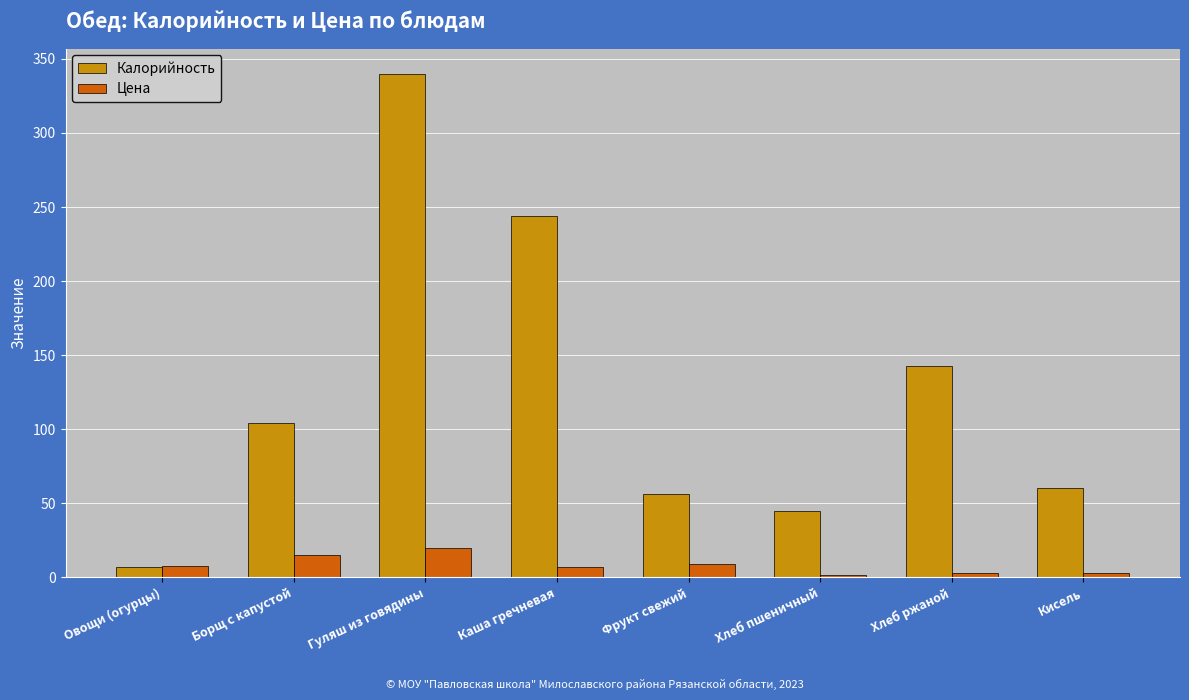

Which series has the largest total across all categories?

Калорийность